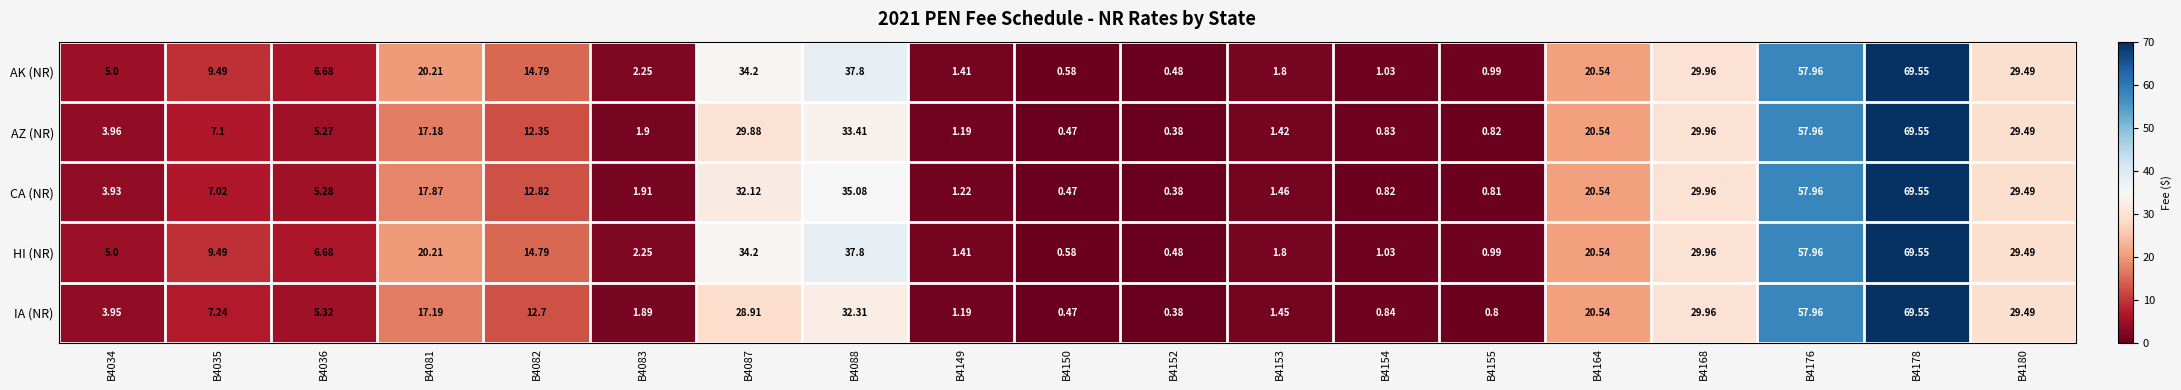

Which label corresponds to the smallest value in the chart?

B4152